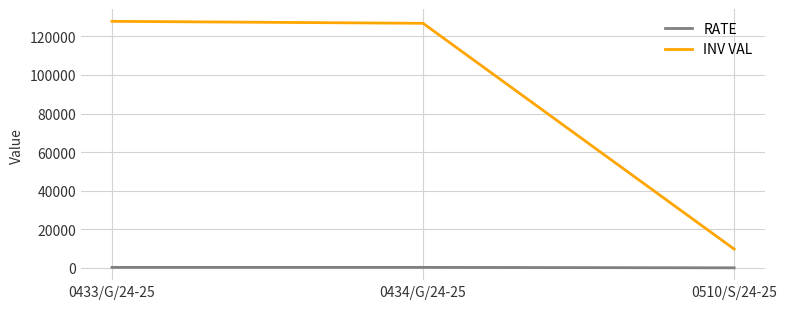

Which series has the largest range (max minus min)?

INV VAL